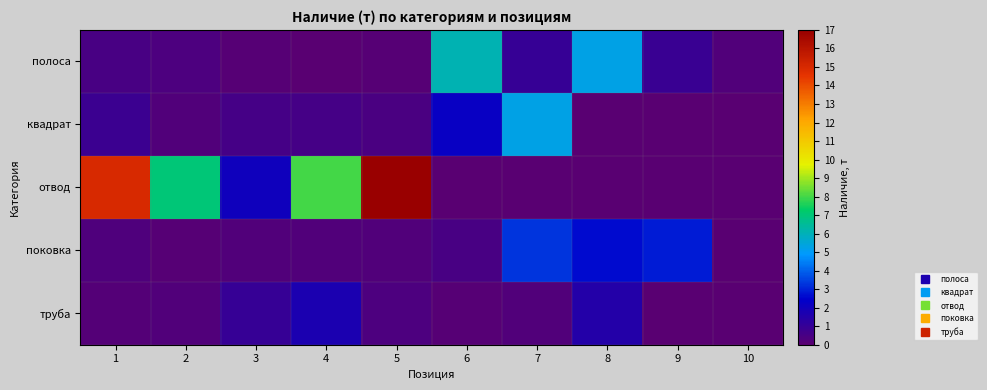

What is the greatest value displayed?

17.0